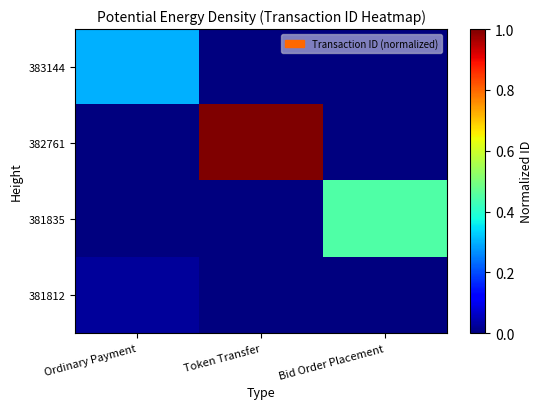

Between Token Transfer and Bid Order Placement, which series saw the biggest shift?

382761